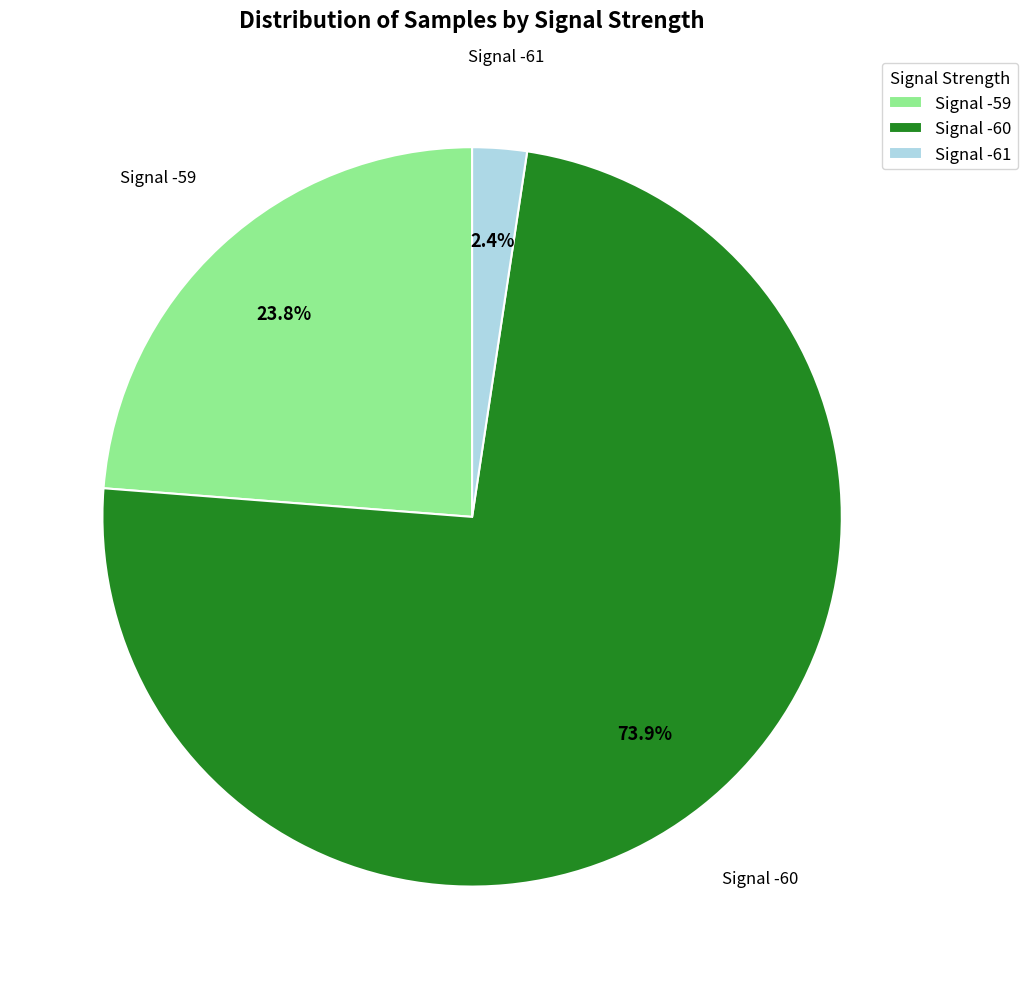

How many segments does this pie chart have?

3